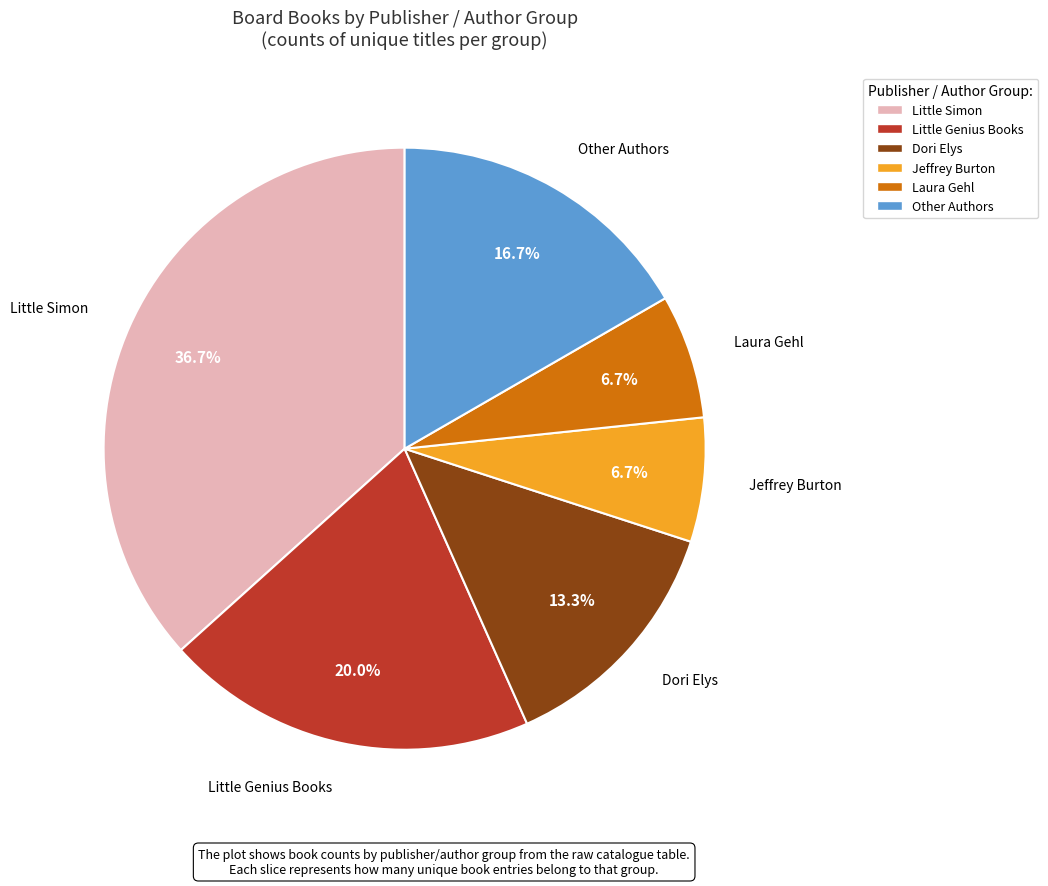

Is there a majority slice in this chart?

No